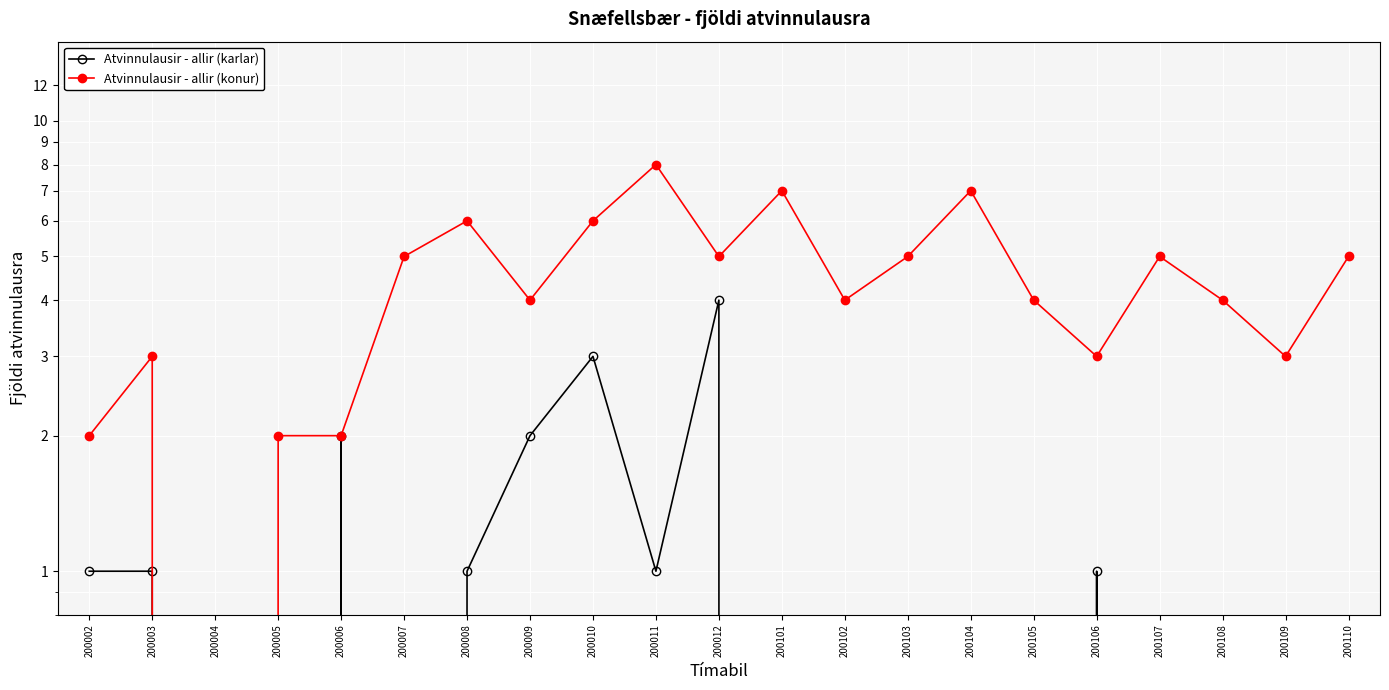

Reading right to left, list all the values displayed in this chart.

Atvinnulausir - allir (karlar): 0	0	0	0	1	0	0	0	0	0	4	1	3	2	1	0	2	0	0	1	1
Atvinnulausir - allir (konur): 5	3	4	5	3	4	7	5	4	7	5	8	6	4	6	5	2	2	0	3	2